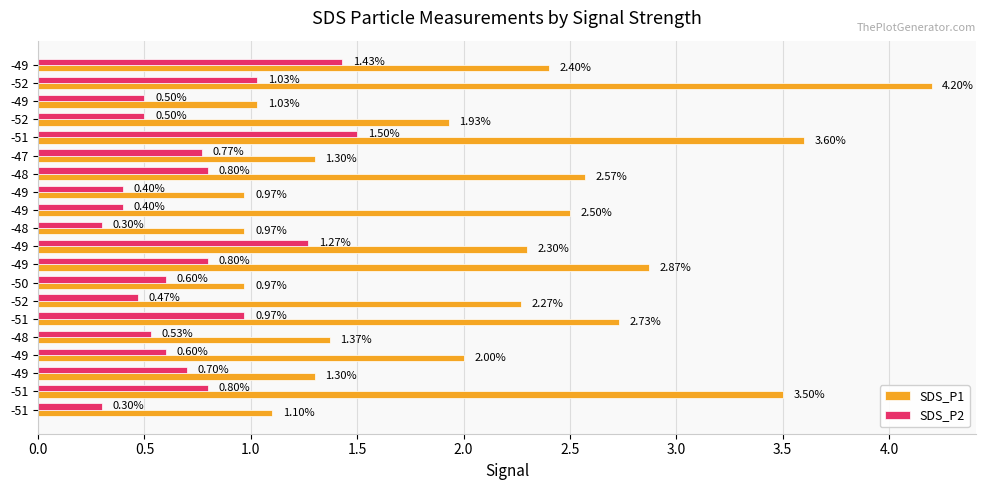

Which series has the largest total across all categories?

SDS_P1